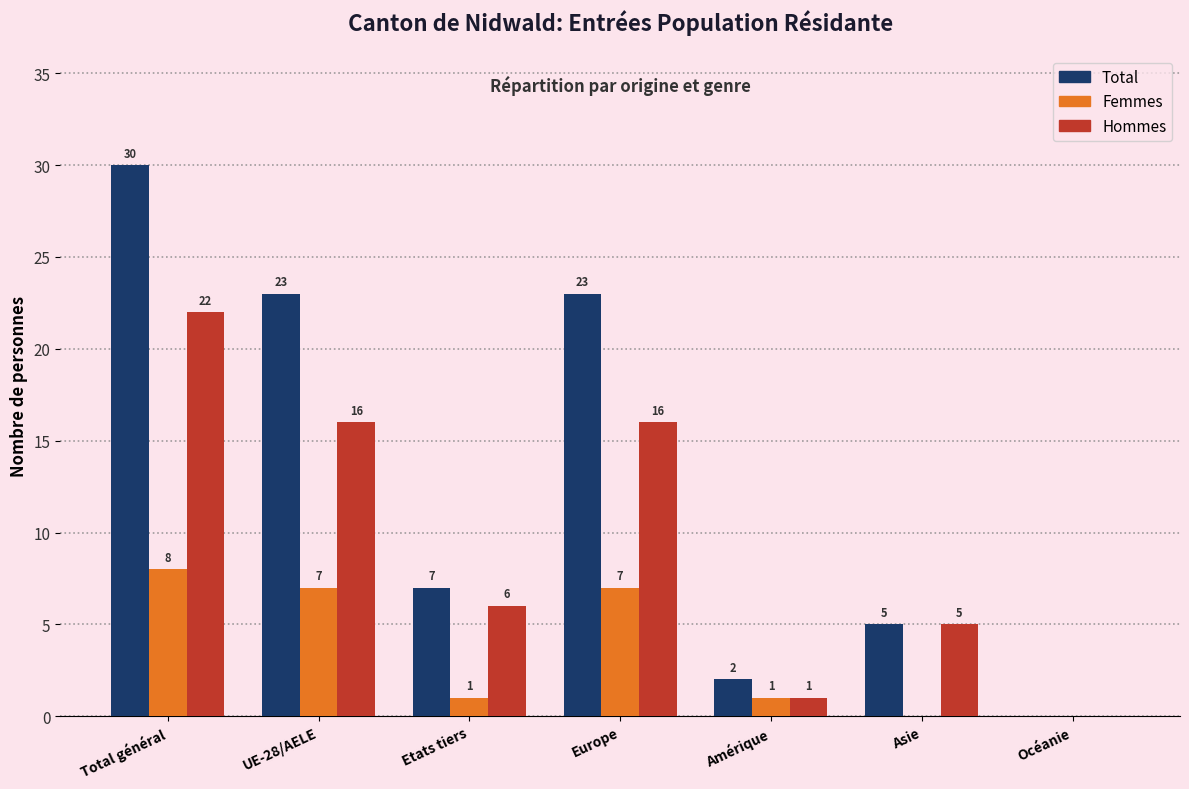

Is the value of Femmes at Amérique greater than the value of Hommes at Europe?

No